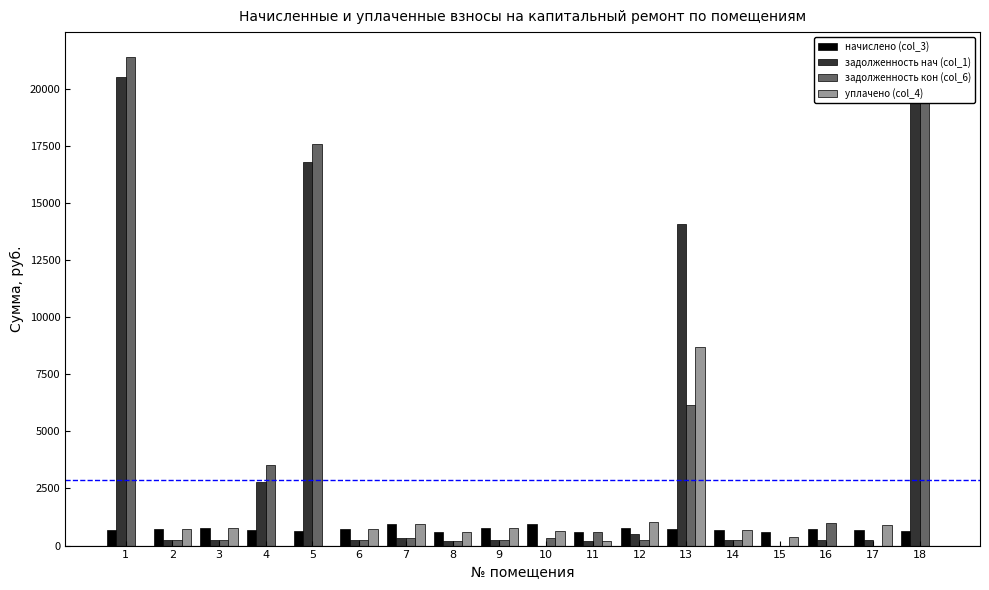

What is the maximum value shown in the chart?

21407.8